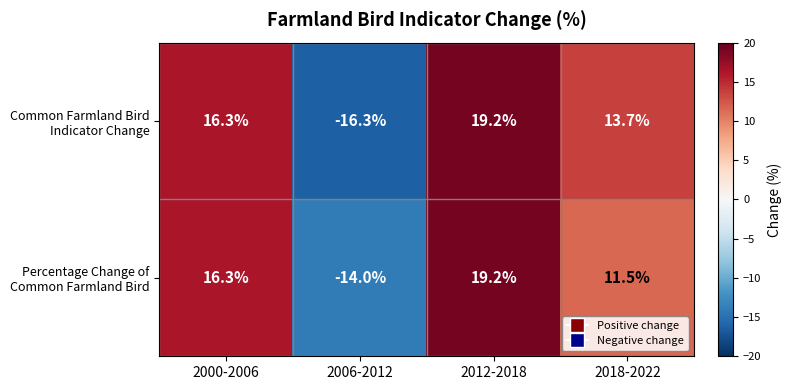

At how many categories does at least one series exceed 10?

3